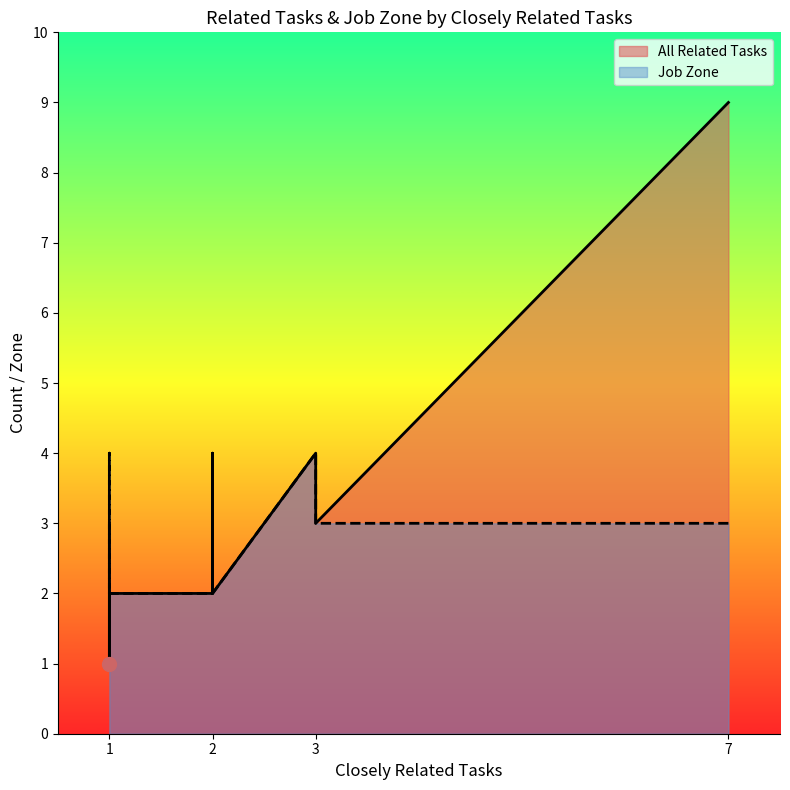

The value of Job Zone at Commercial Pilots is 1. True or false?

False